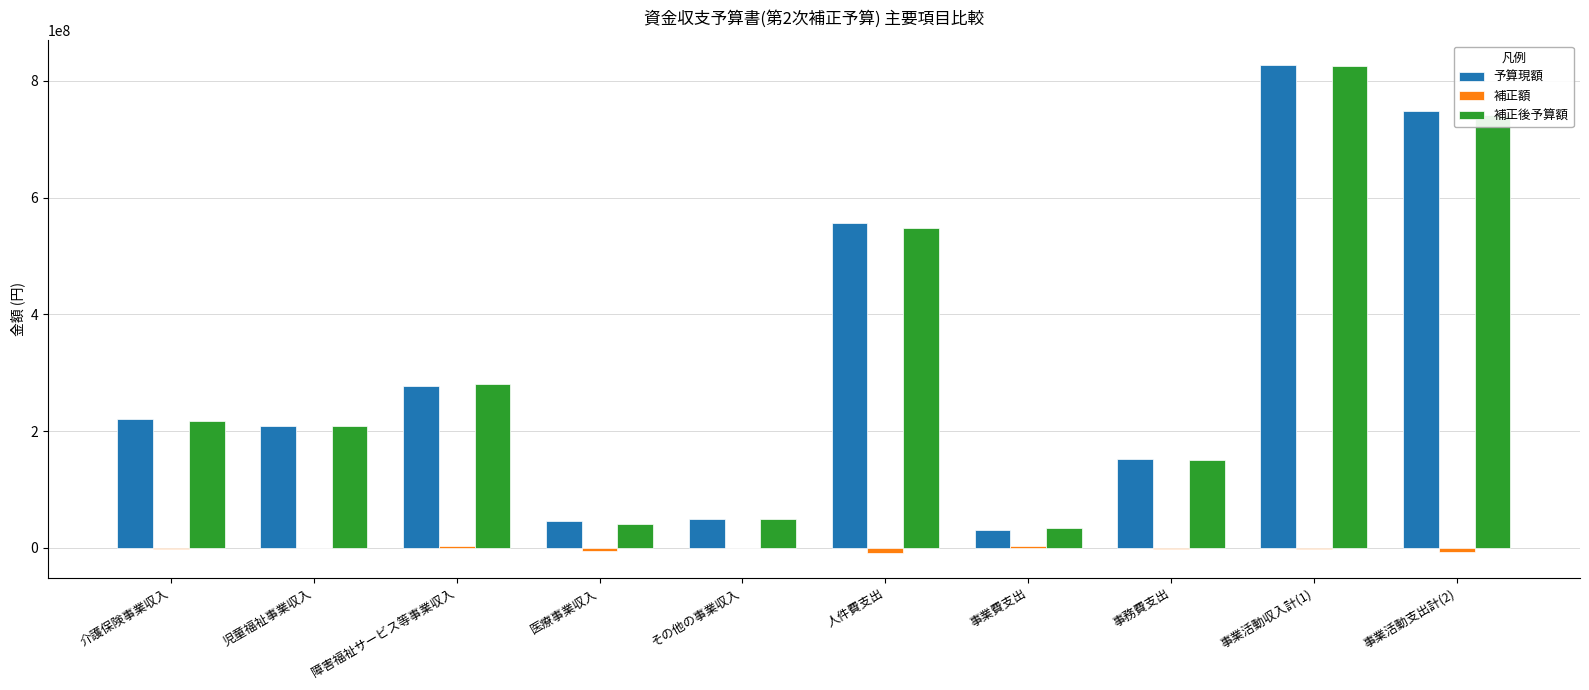

What is the sum of all 補正後予算額 values?

3096676006